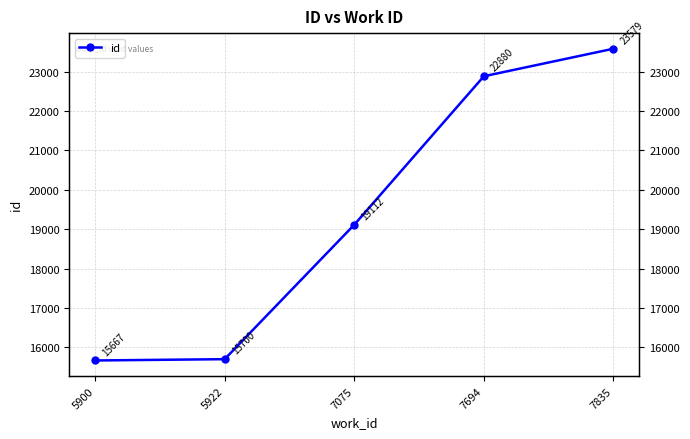

Which has a higher value, 7075 or 7694?

7694